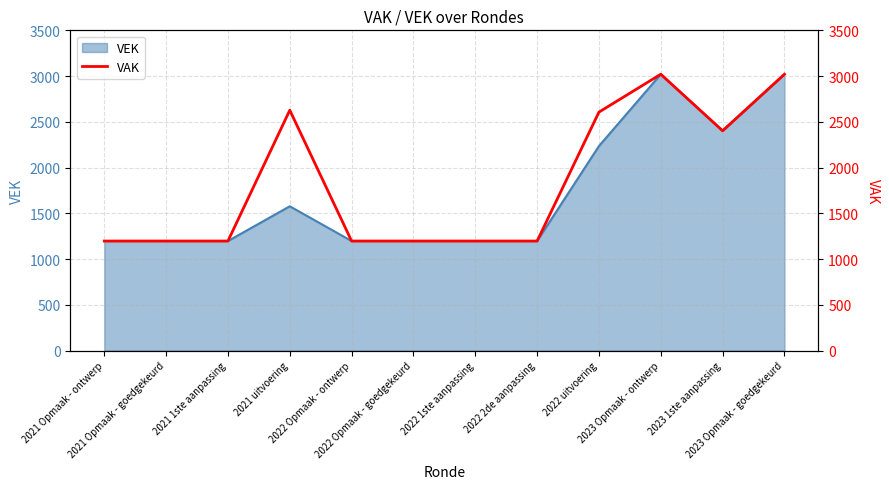

What is the label of the 9th point from the right?

2021 uitvoering